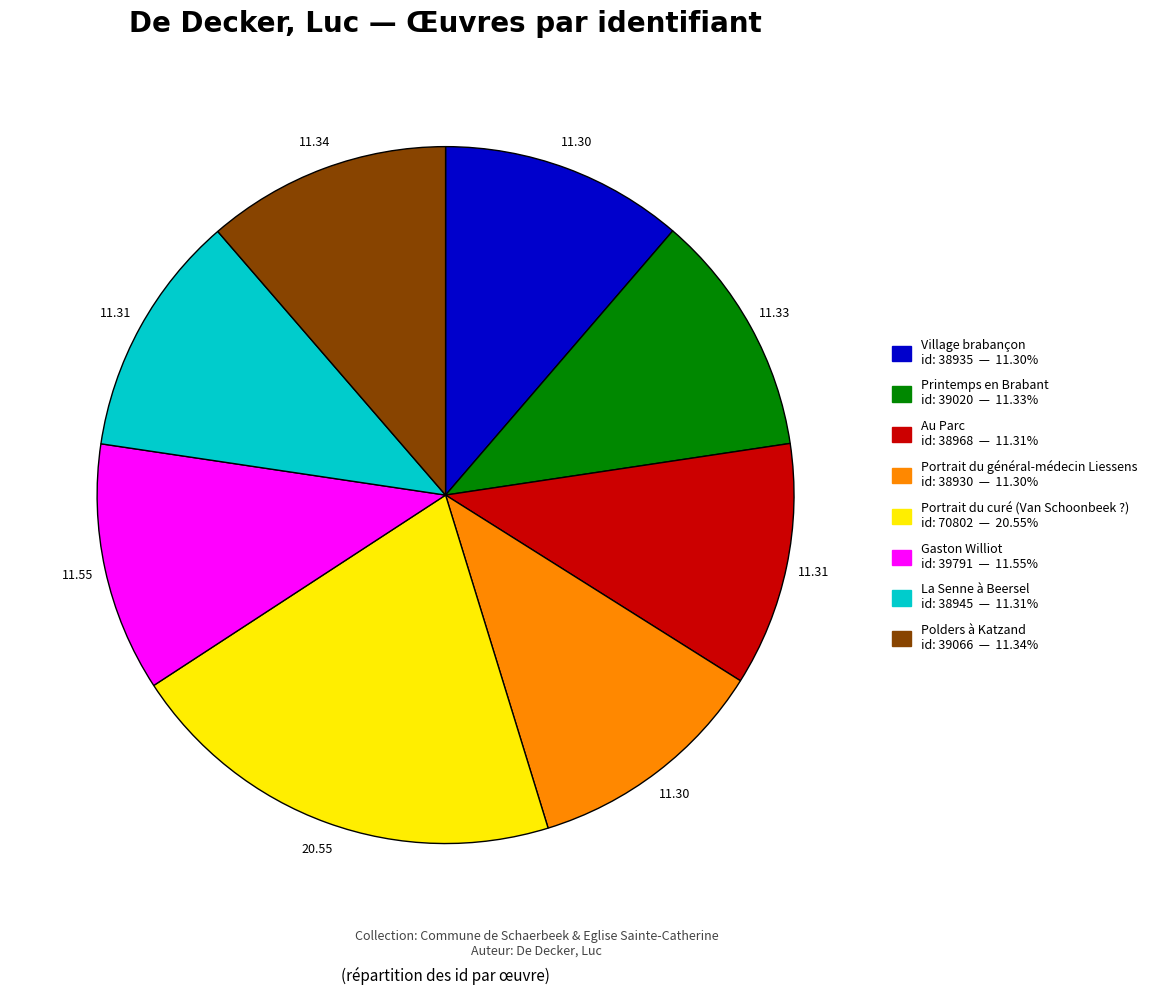

Combined, do Portrait du général-médecin Liessens and Au Parc account for over 50%?

No